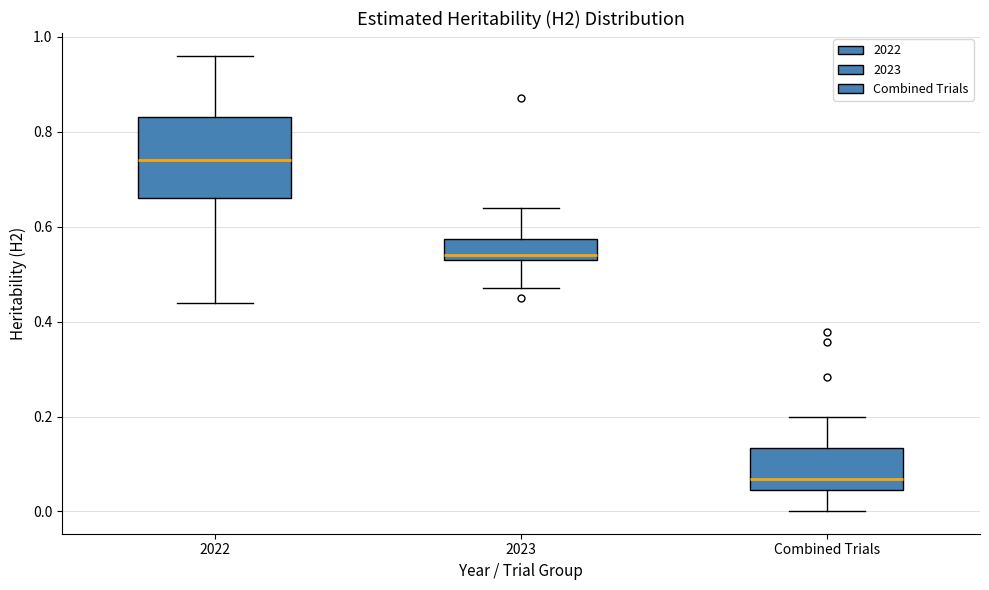

Comparing the boxes themselves (not the whiskers), which one is the tallest?

2022